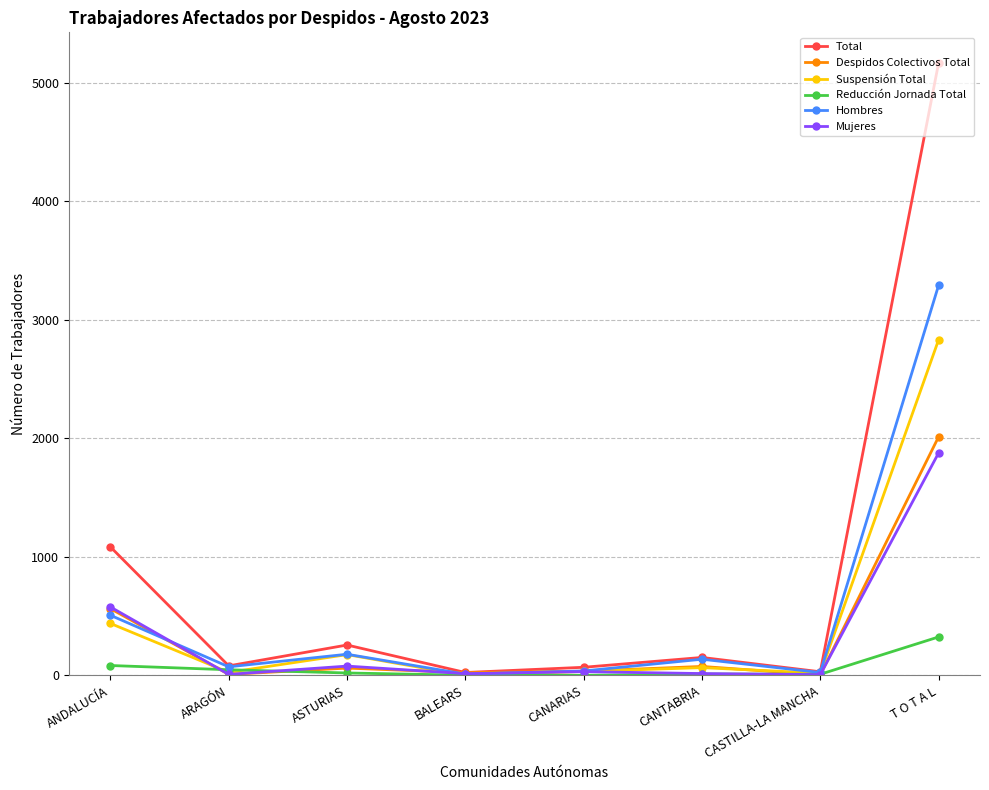

Which series has the widest spread of values?

Total